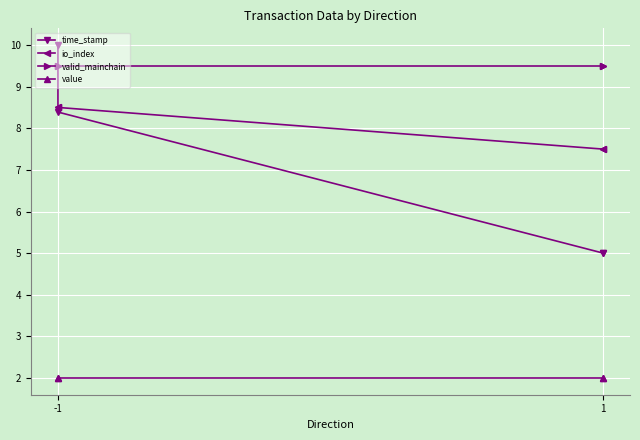

What are all the series names shown in the legend?

time_stamp, io_index, valid_mainchain, value